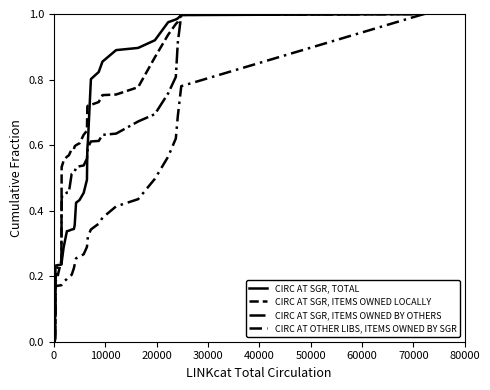

How many lines are shown in the chart?

4